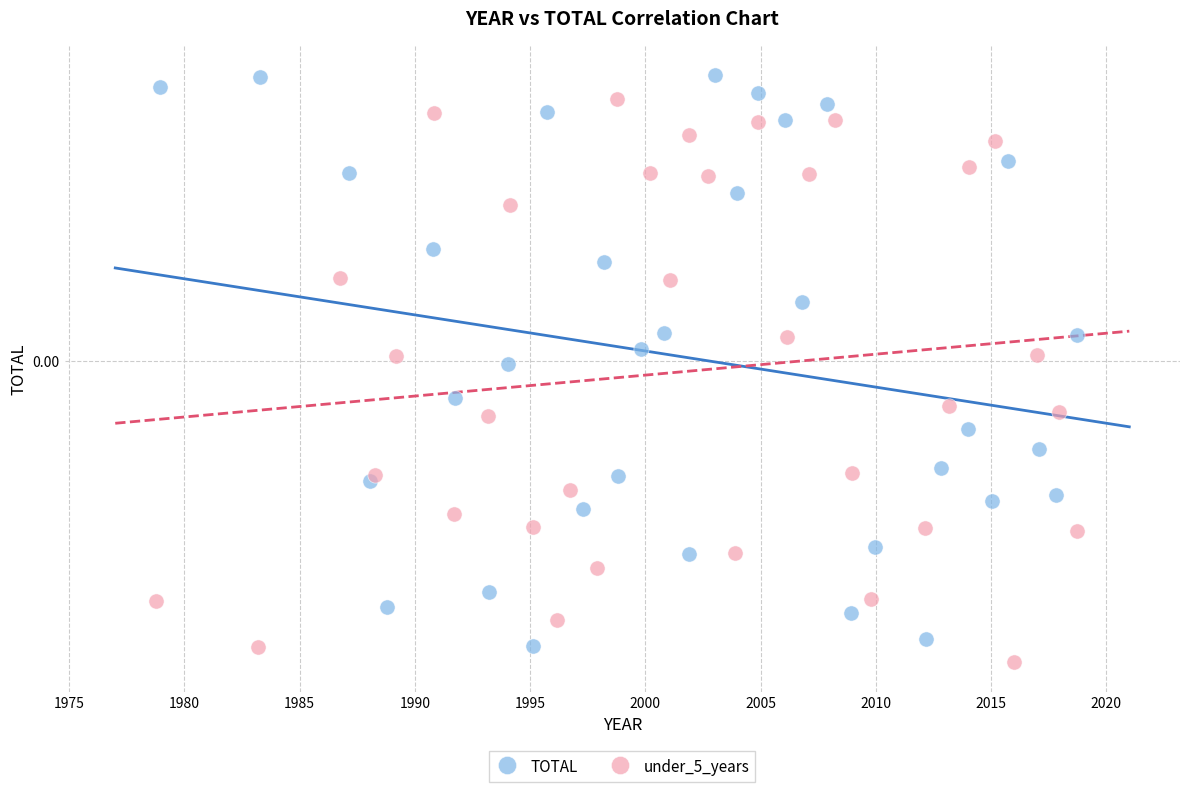

Which series has the widest spread of Y values?

TOTAL